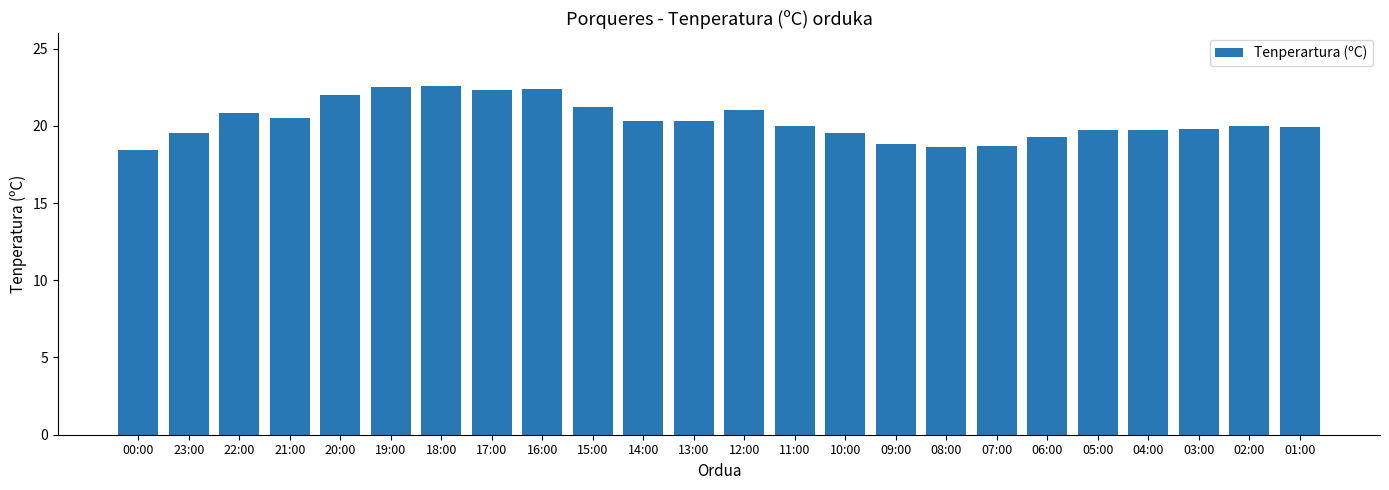

What is the maximum value shown in the chart?

22.6